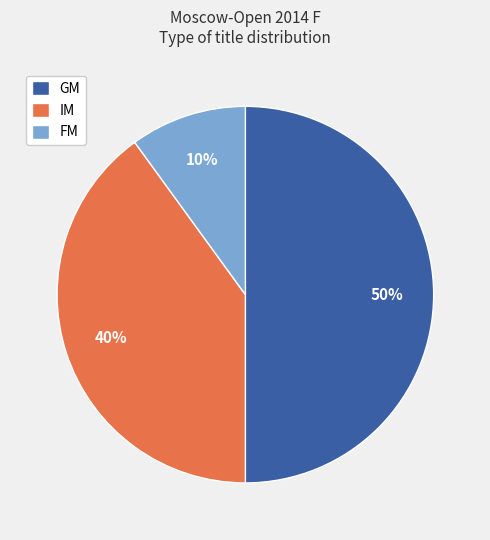

Between IM and FM, which is larger?

IM